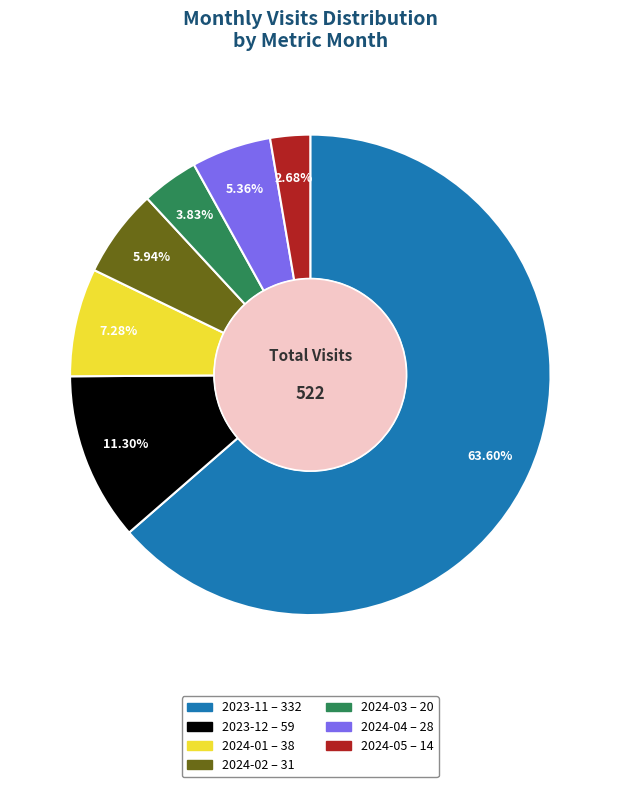

To the nearest percent, what is the combined percentage of 2024-03 and 2024-04?

9%